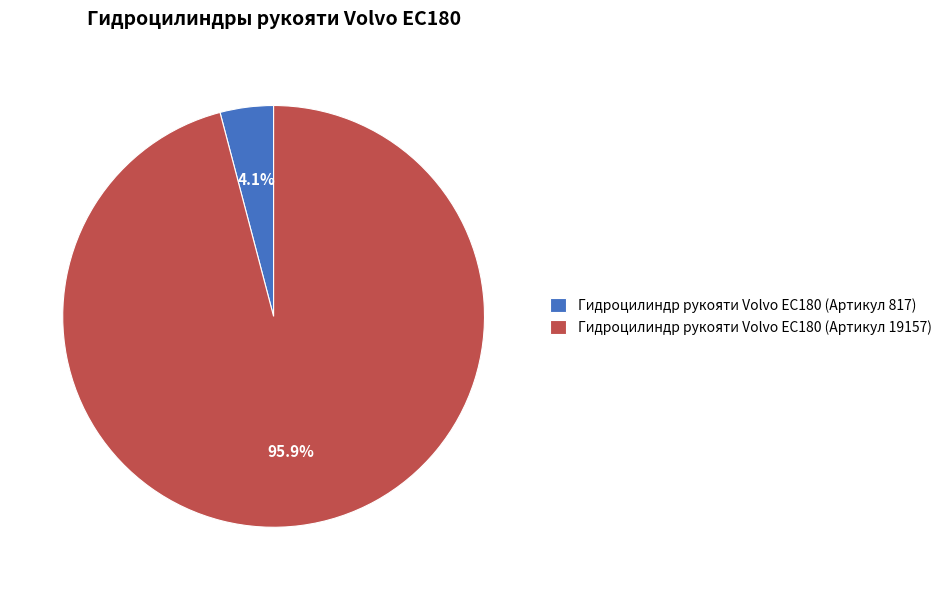

To the nearest percent, what portion does Гидроцилиндр рукояти Volvo EC180 (Артикул 19157) represent?

96%